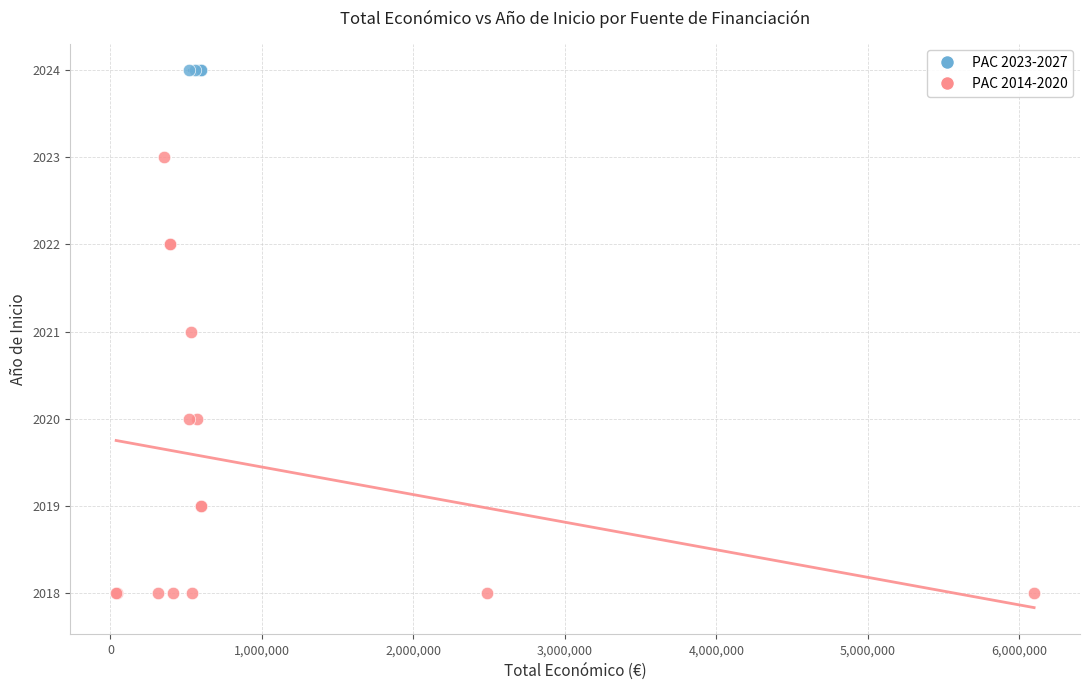

Which series reaches the minimum Y coordinate?

PAC 2014-2020